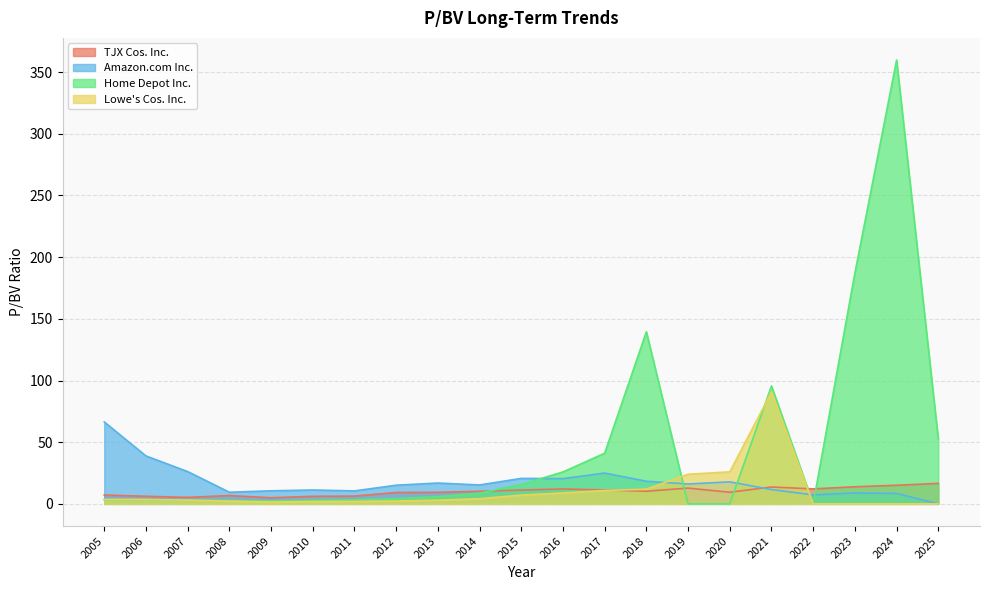

How many times do Home Depot Inc. and Amazon.com Inc. cross each other?

5